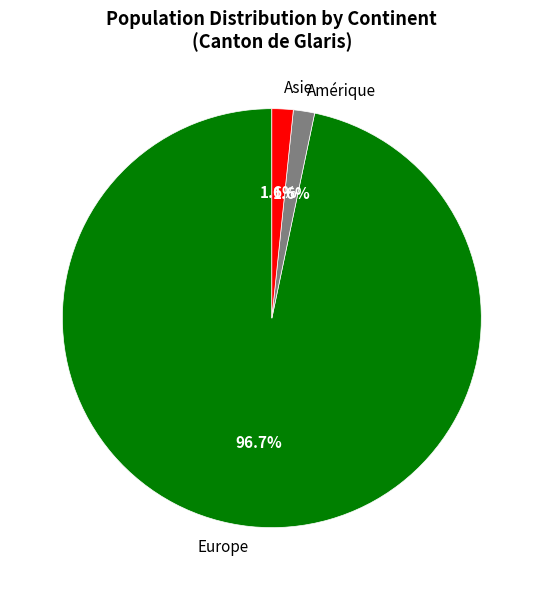

Combined, do Europe and Asie account for over 50%?

Yes